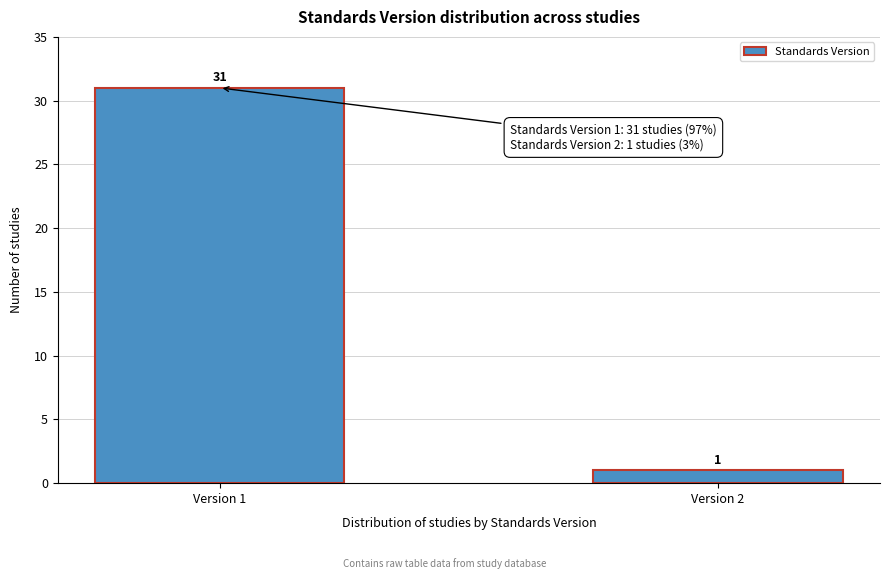

Reading left to right, extract all data points from this chart.

31	1